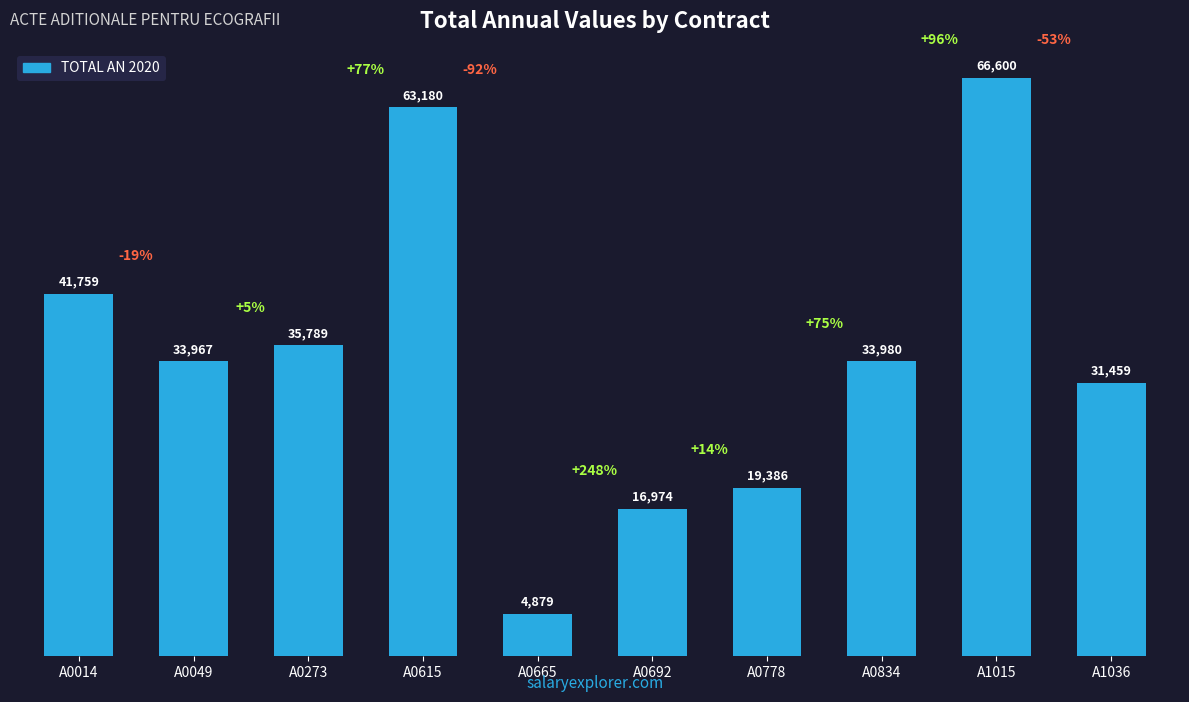

Is it true that the value at A1015 is 34224.0?

False